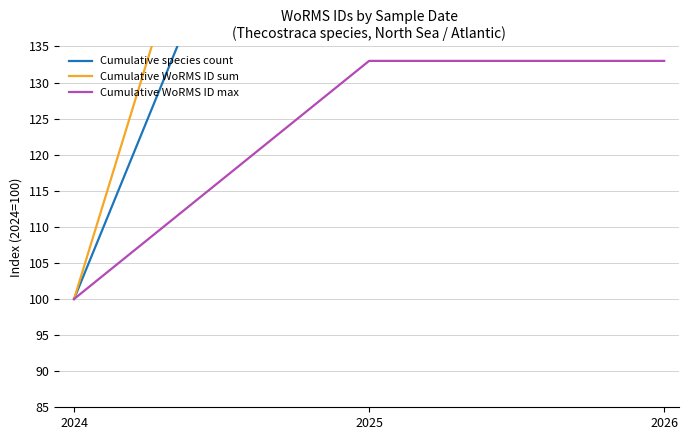

What is the difference between the second highest and minimum values in the Cumulative species count series?

100.0